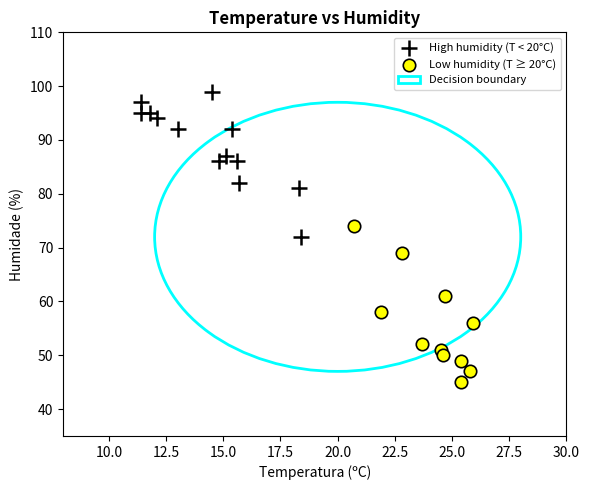

Which series contains the lowest Y value?

Low humidity (T ≥ 20°C)